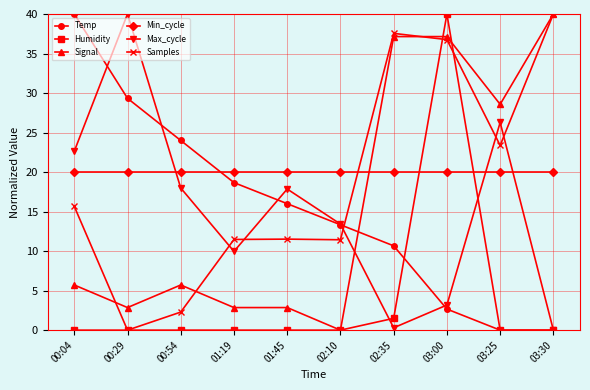

Between 00:54 and 02:10, which series saw the biggest shift?

Temp